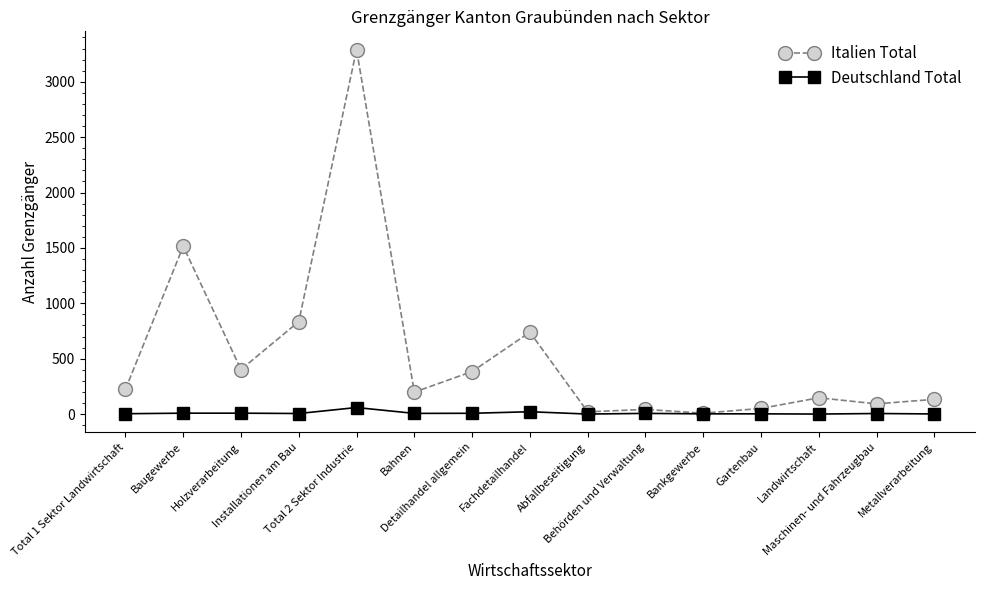

Rank the series by their maximum value, from lowest to highest.

Deutschland Total, Italien Total